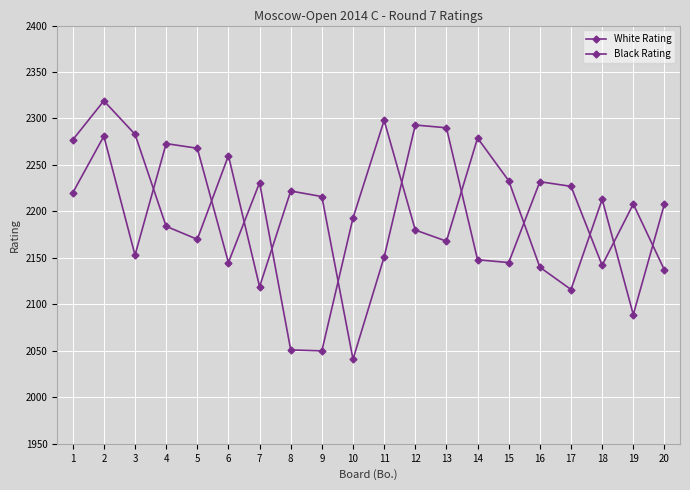

Reading left to right, list all the values displayed in this chart.

White Rating: 1=2220	2=2281	3=2153	4=2273	5=2268	6=2145	7=2231	8=2051	9=2050	10=2193	11=2298	12=2180	13=2168	14=2279	15=2233	16=2140	17=2116	18=2213	19=2089	20=2208
Black Rating: 1=2277	2=2319	3=2283	4=2184	5=2170	6=2260	7=2119	8=2222	9=2216	10=2041	11=2151	12=2293	13=2290	14=2148	15=2145	16=2232	17=2227	18=2142	19=2208	20=2137